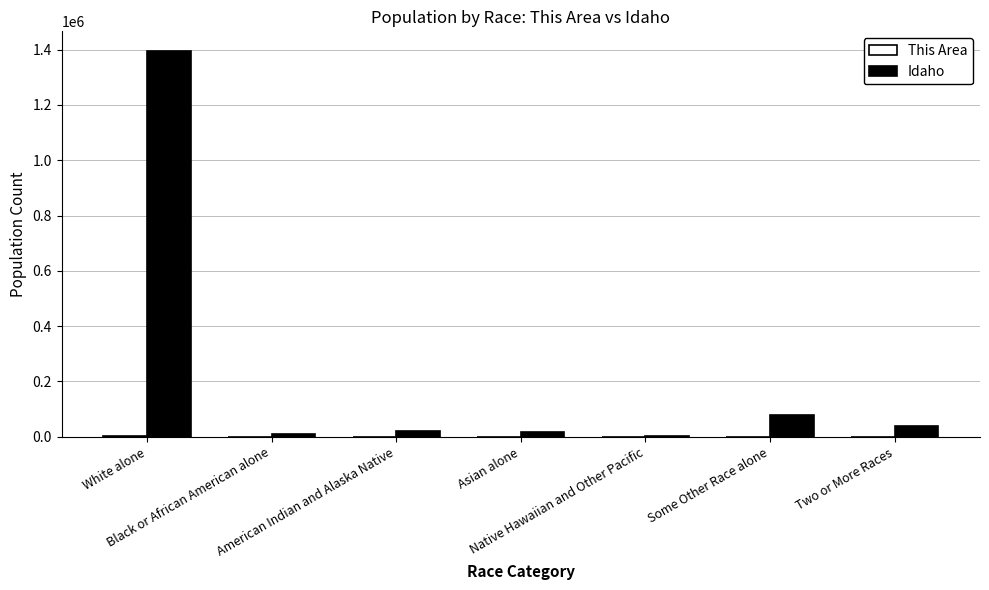

What is the sum of all Idaho values?

1567582